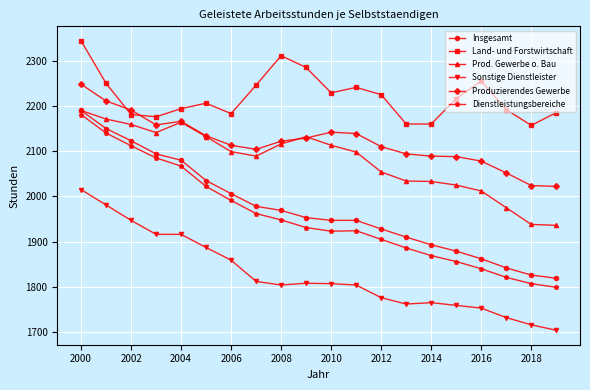

How many categories are shown in the chart?

20